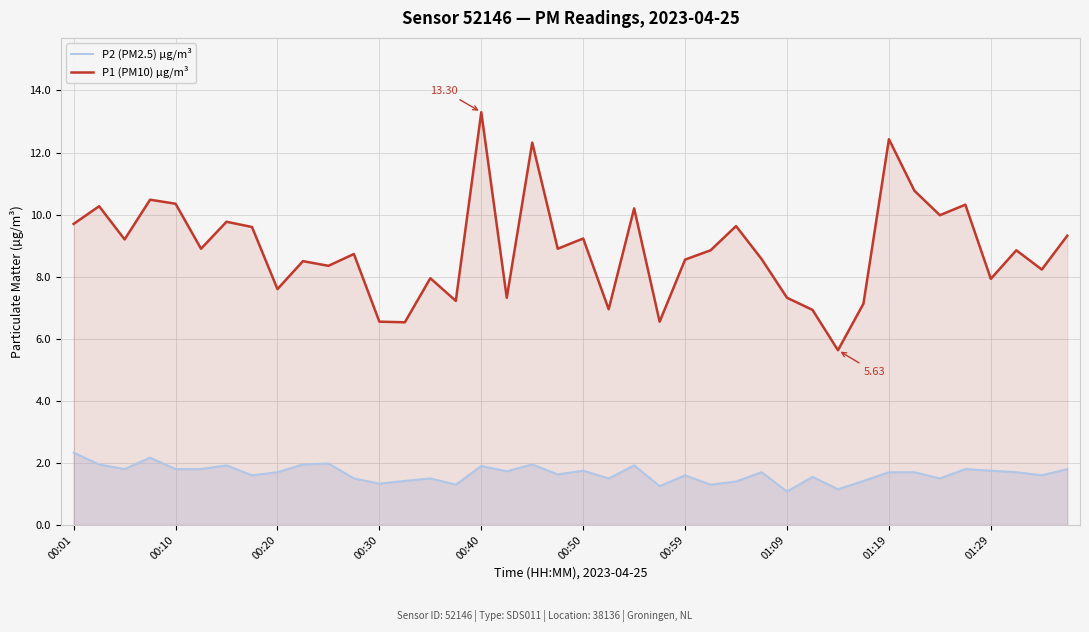

What is the total value across all series at 27?

10.3